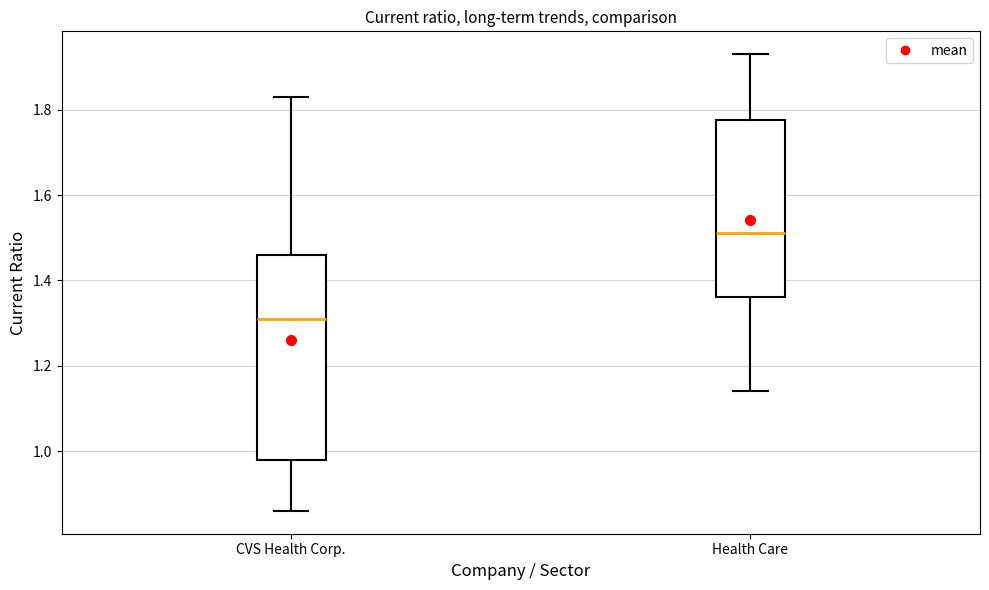

Reading left to right, read every box against the y-axis: the position of its median line, the range the box covers, and the ends of its whiskers. The values are not printed on the chart, so give them approximately, as read against the axis.

CVS Health Corp.: median 1.32, box 0.98 to 1.46, whiskers 0.86 to 1.84
Health Care: median 1.52, box 1.36 to 1.78, whiskers 1.14 to 1.94